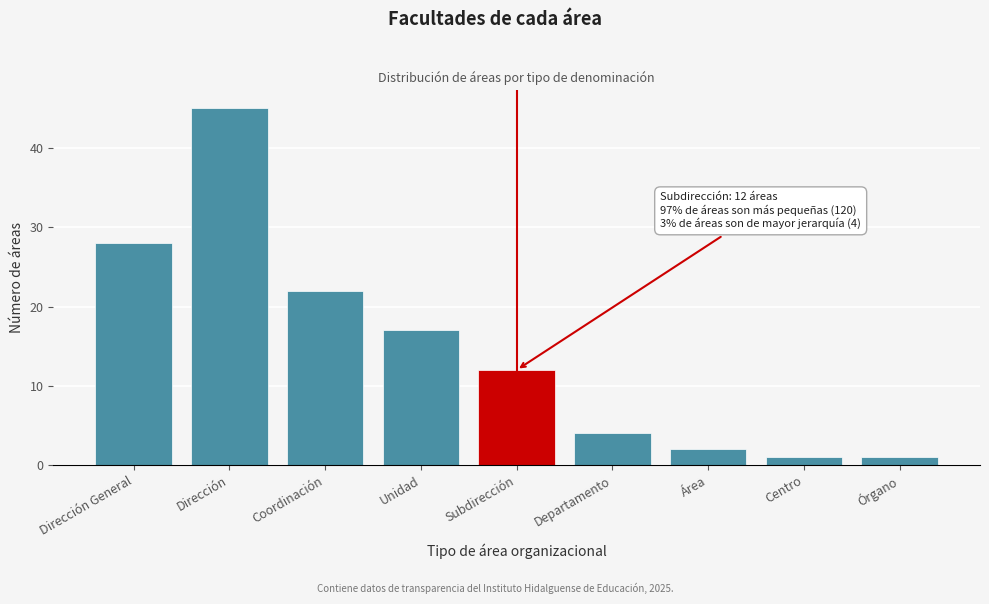

Reading left to right, what are all the values shown in this chart?

Dirección General=28	Dirección=45	Coordinación=22	Unidad=17	Subdirección=12	Departamento=4	Área=2	Centro=1	Órgano=1